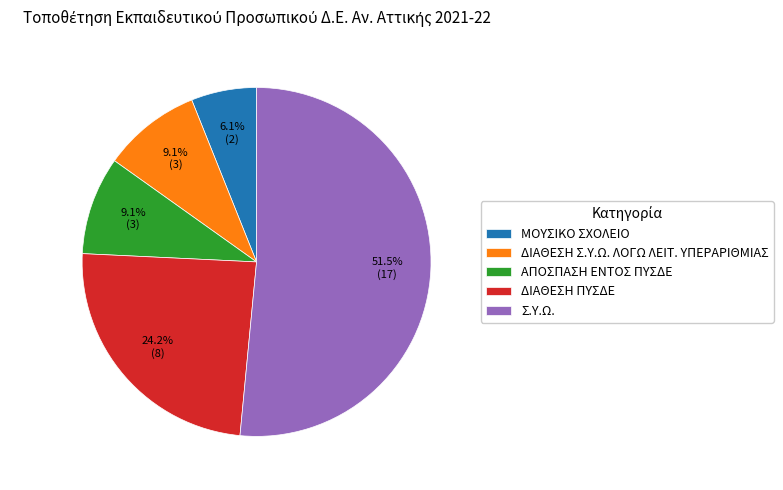

How many slices are in this pie chart?

5